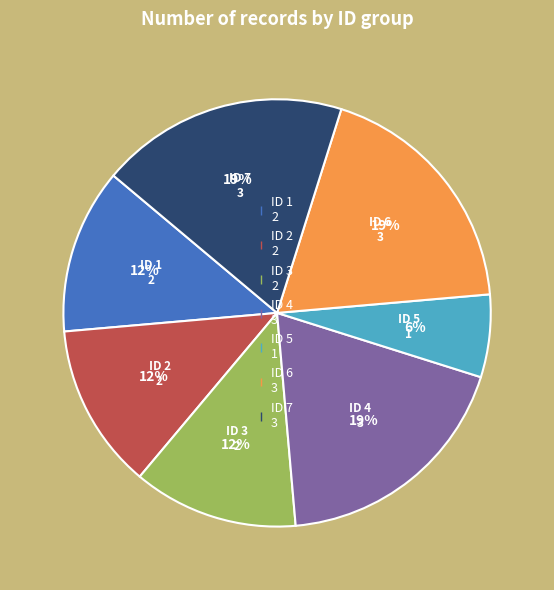

To the nearest percent, what is the combined percentage of ID 2 and ID 6?

31%